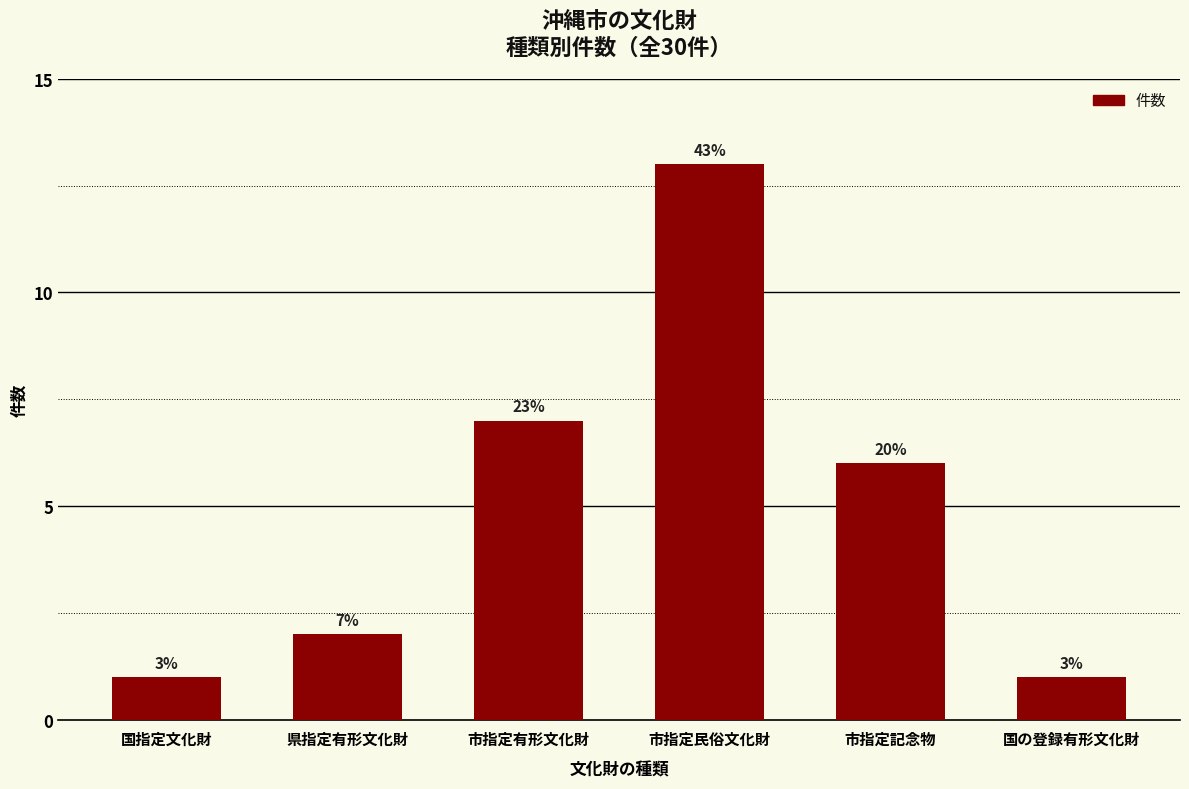

List the labels in order of value, largest first.

市指定民俗文化財, 市指定有形文化財, 市指定記念物, 県指定有形文化財, 国指定文化財, 国の登録有形文化財